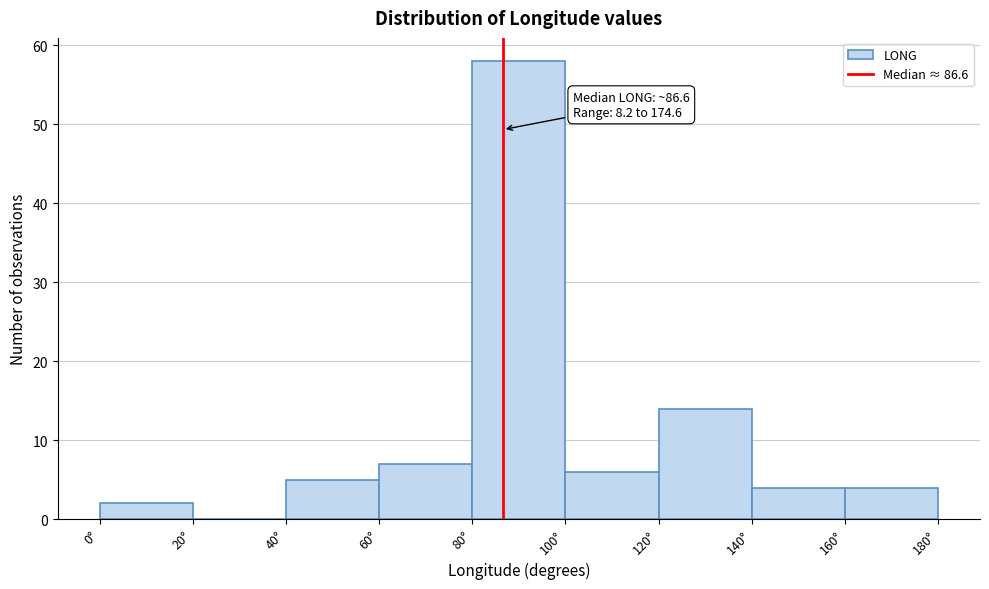

Over which range of the x-axis is the bar tallest?

80 to 100